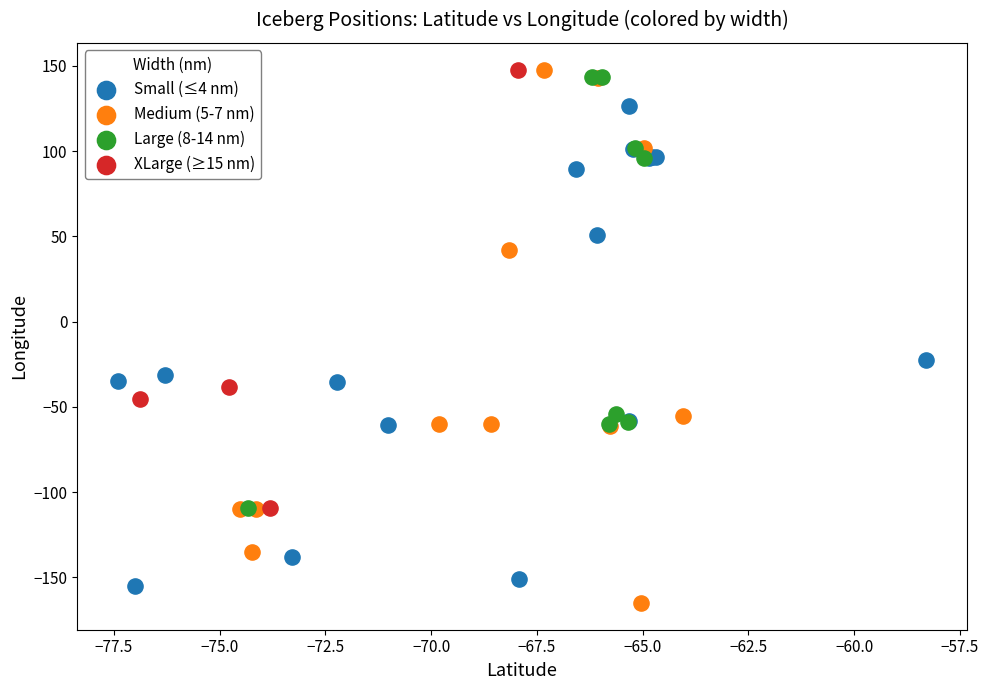

Which series has the widest spread of Y values?

Medium (5-7 nm)